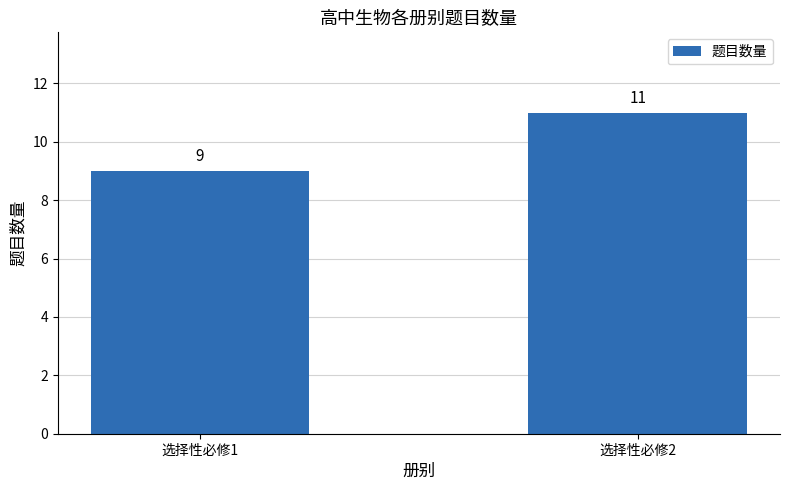

How many data points are less than 11?

1